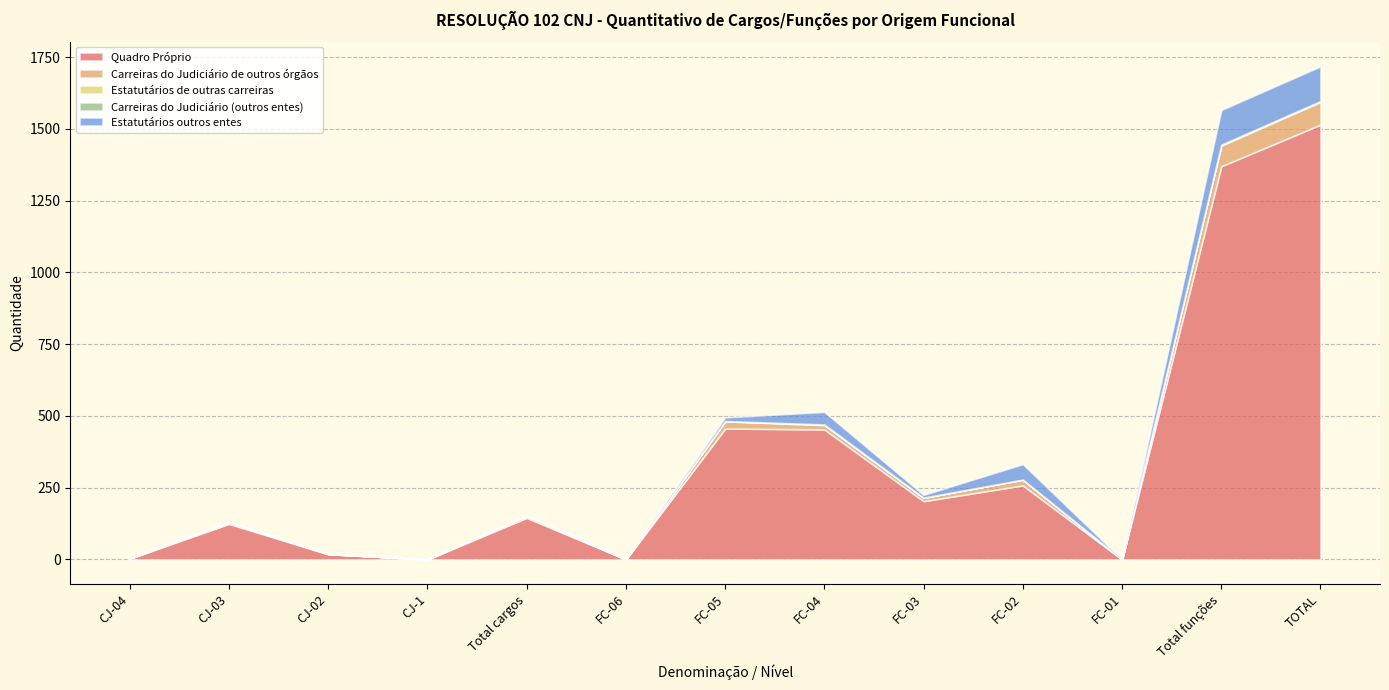

Where is the first local maximum for Estatutários de outras carreiras?

FC-04